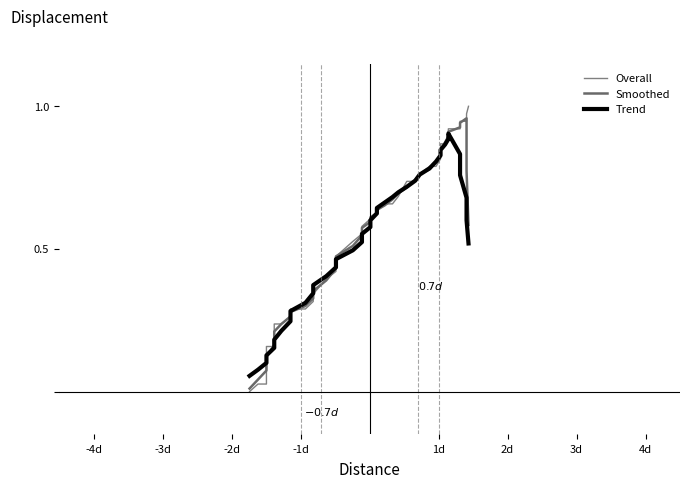

Which series has the largest total across all categories?

Overall